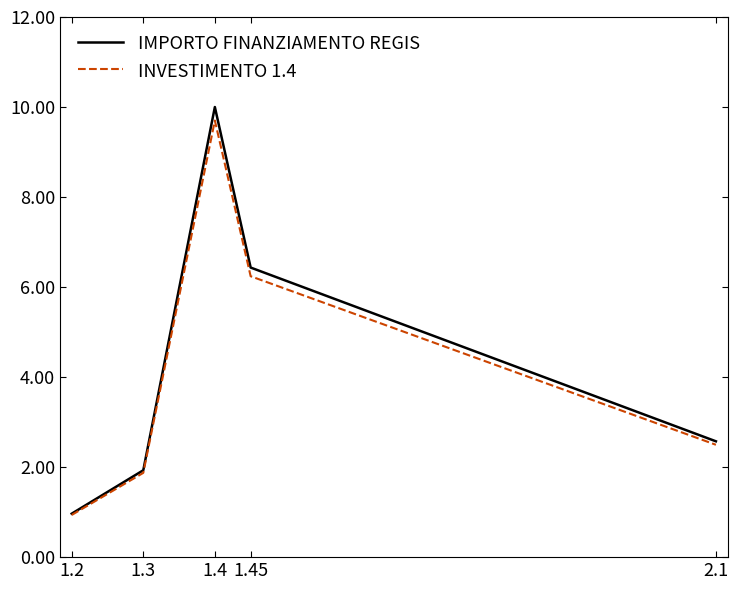

Reading left to right, list all the values displayed in this chart.

IMPORTO FINANZIAMENTO REGIS: 1.0	1.9	10.0	6.4	2.6
INVESTIMENTO 1.4: 0.9	1.9	9.7	6.2	2.5